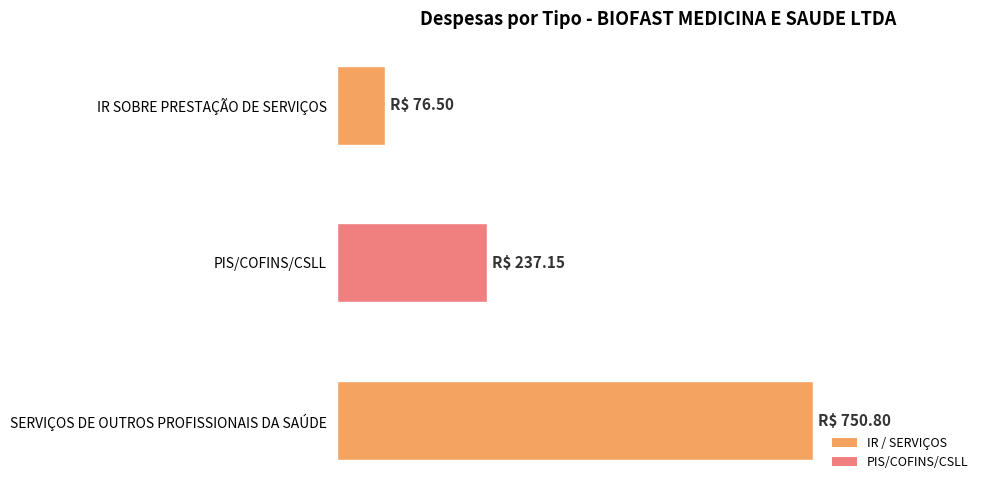

Does the chart contain any negative values?

No